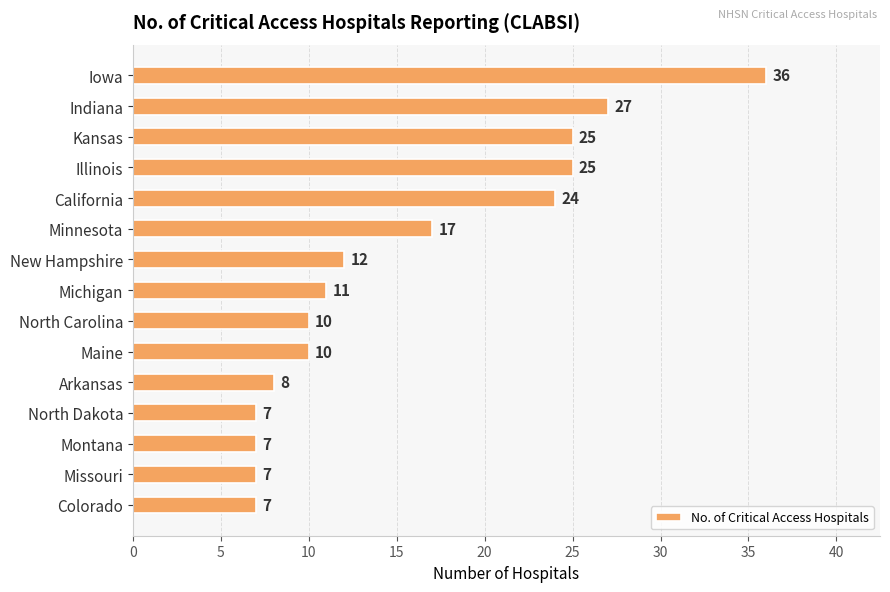

What is the difference between the maximum and minimum values?

29